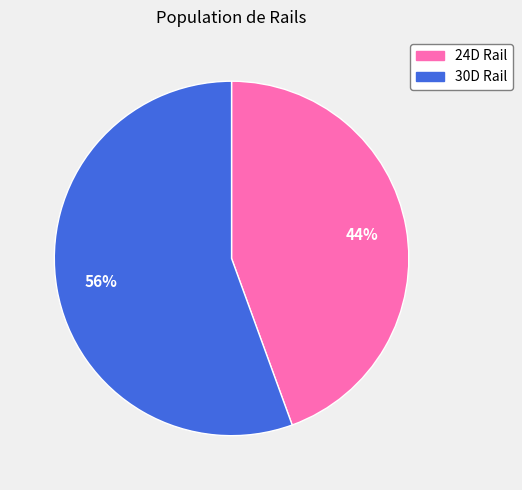

Is the sum of 30D Rail and 24D Rail greater than half?

Yes